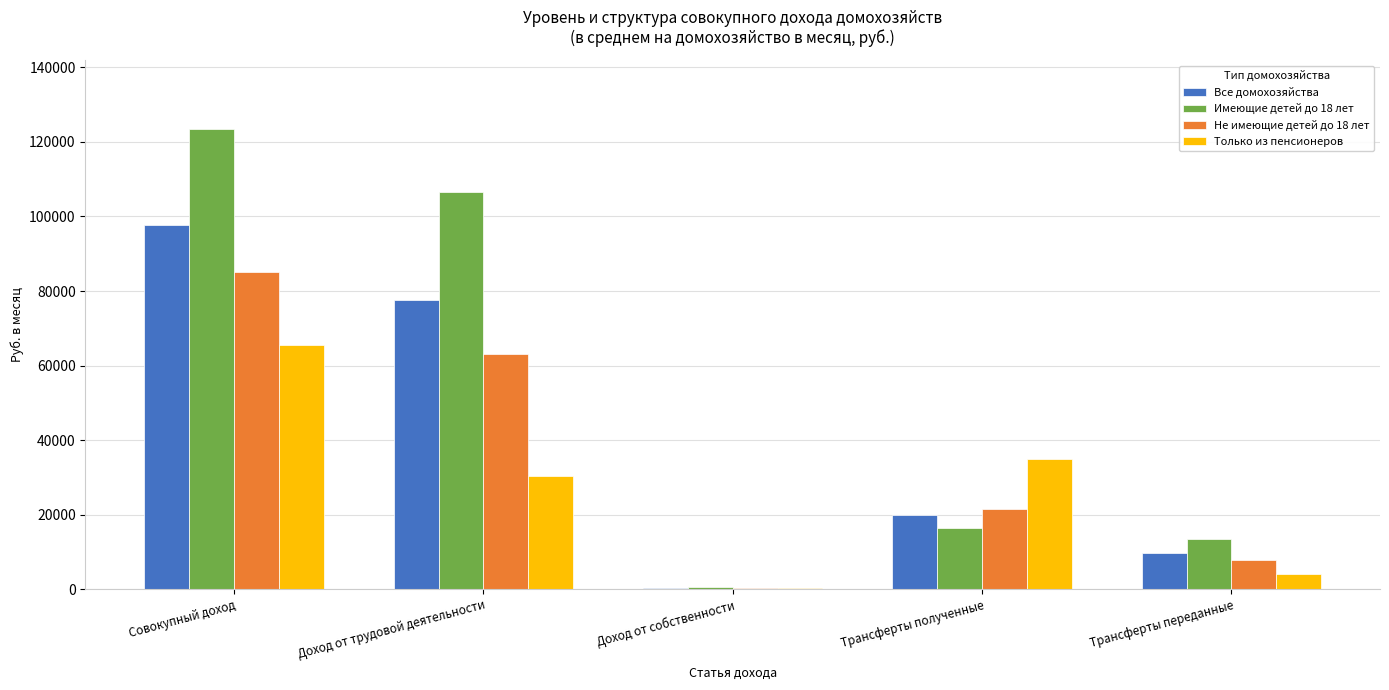

At which label does Все домохозяйства first exceed 19808?

Совокупный доход